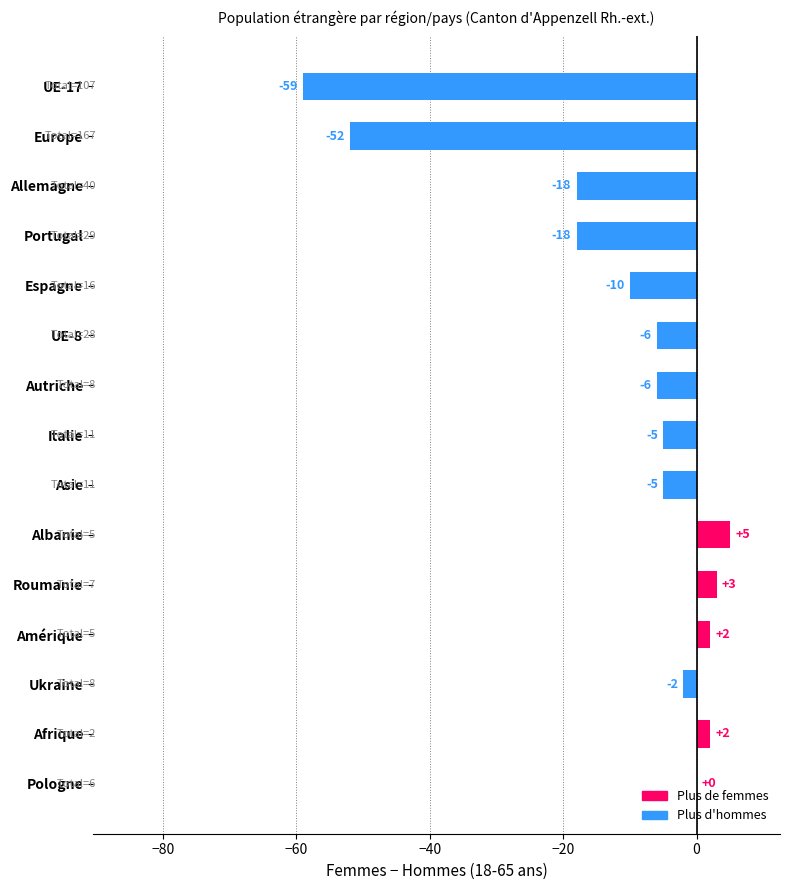

Is it true that the value at Asie is -5?

True